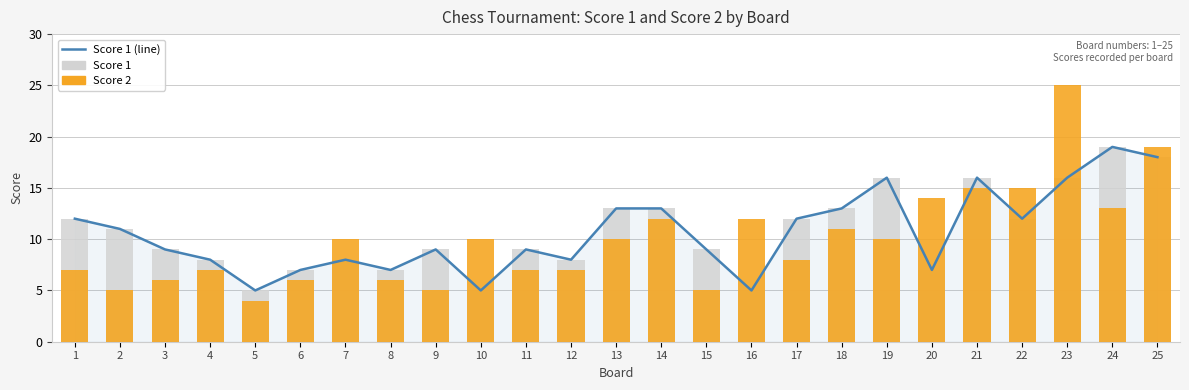

What is the value of the Score 2 bar at the 12th from the left?

7